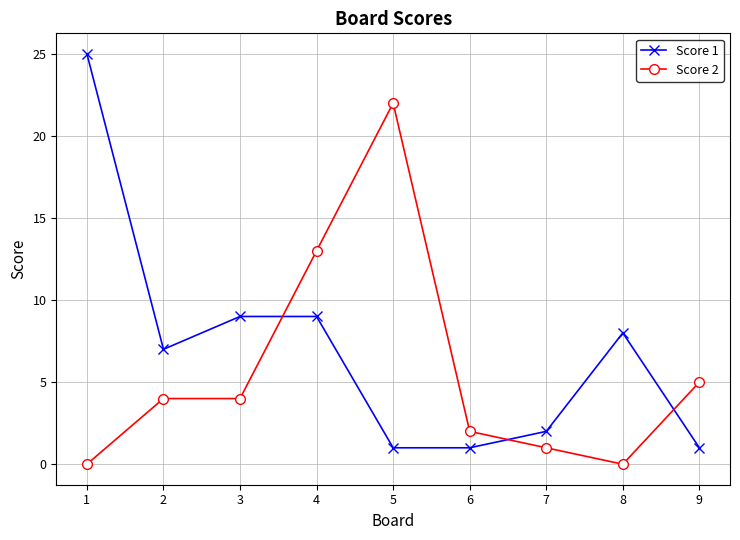

The Score 1 series shows 4 at 8. True or false?

False